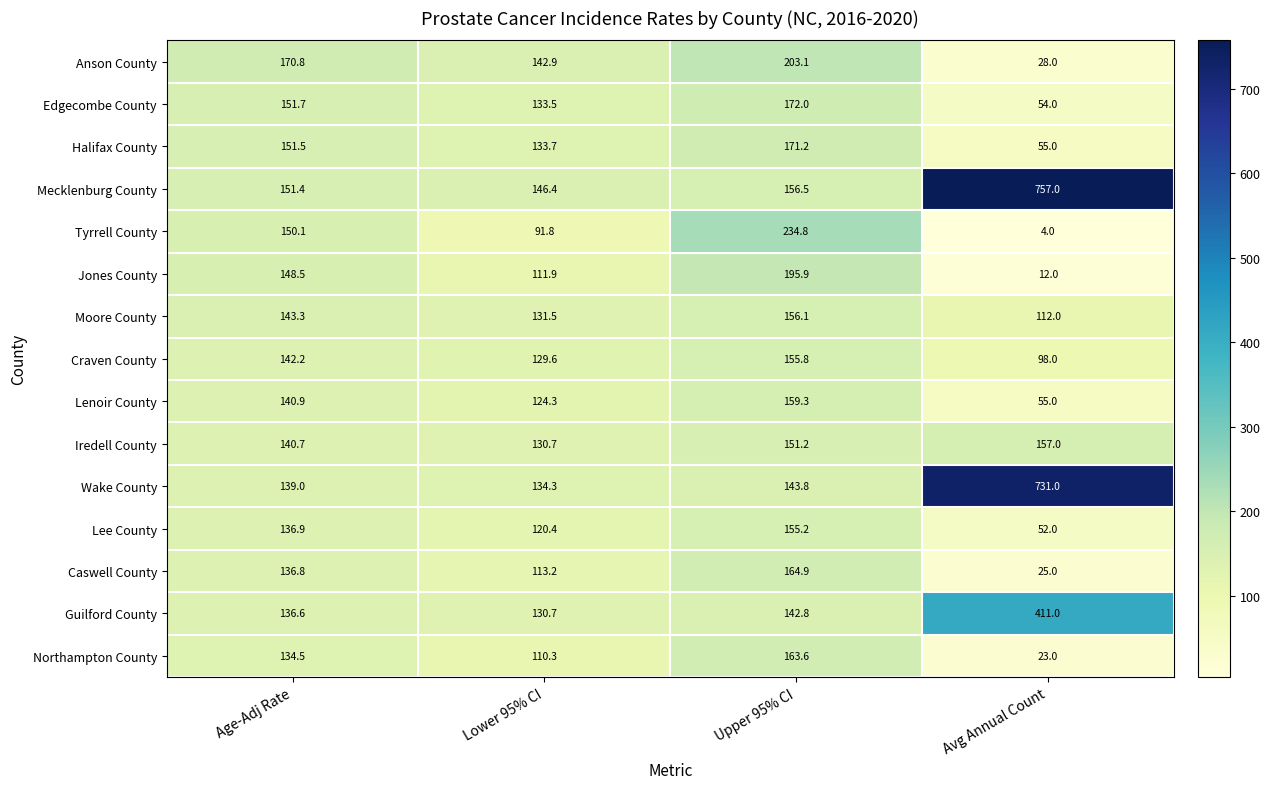

What is the difference between the maximum and second lowest values in the Anson County series?

60.2